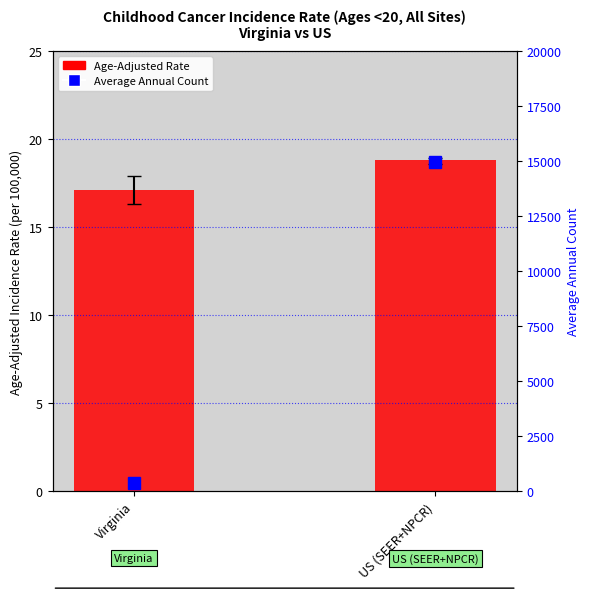

At how many categories does at least one series exceed 8666?

1